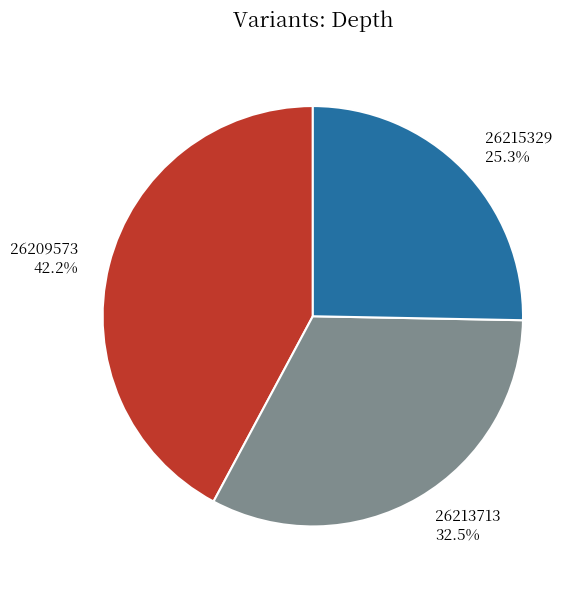

Rank the categories by value from highest to lowest.

26209573, 26213713, 26215329